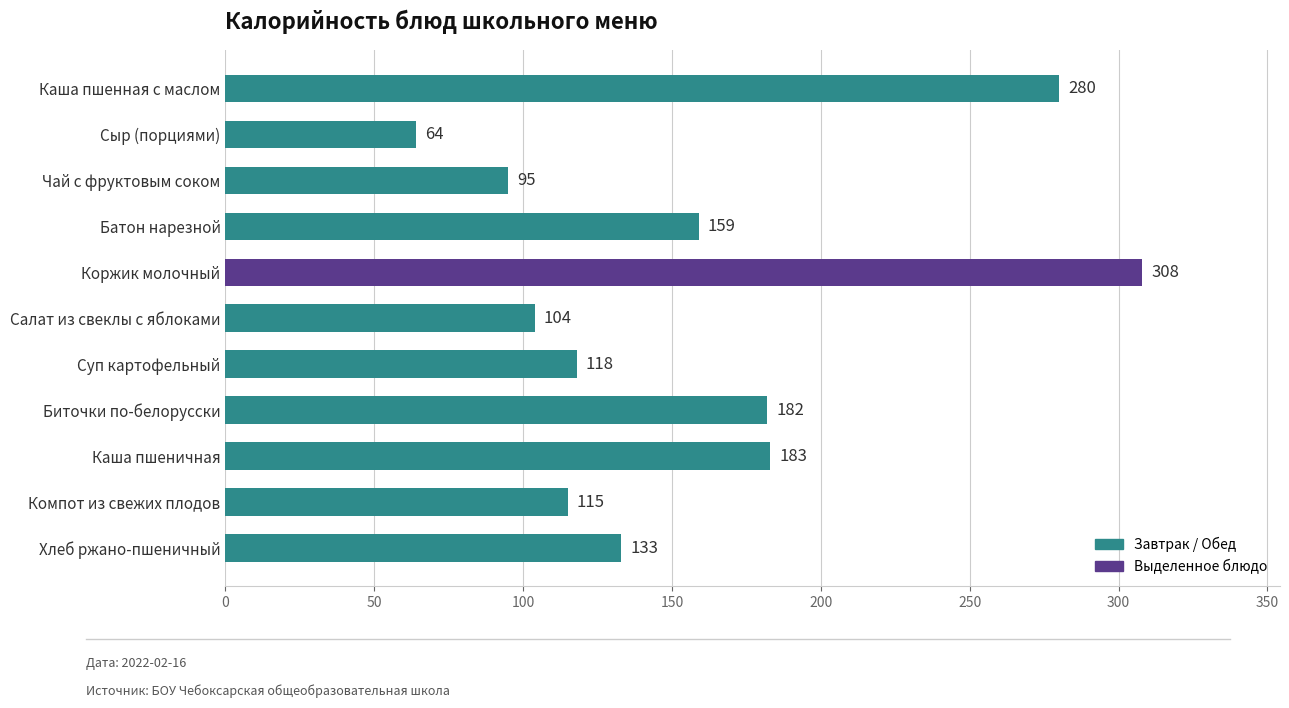

Are the bars grouped side by side (vs. stacked)?

No